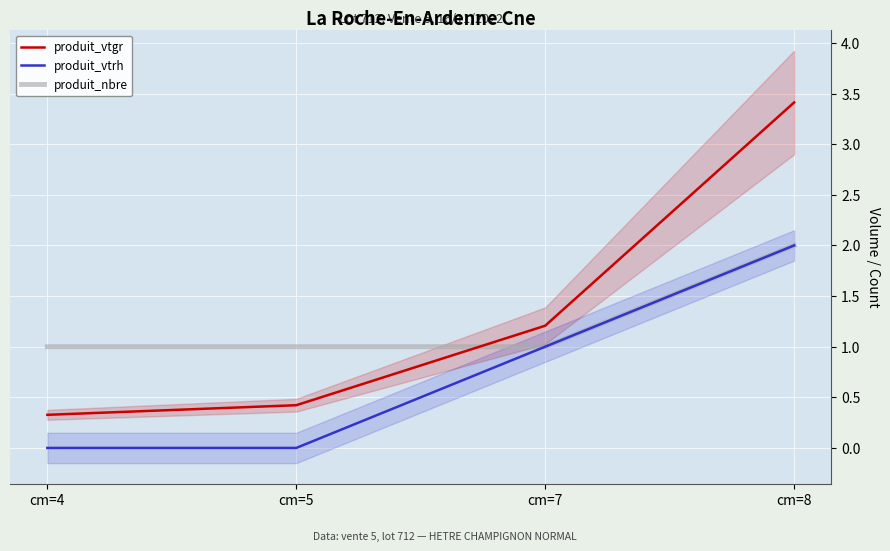

Which series has the largest total across all categories?

produit_vtgr